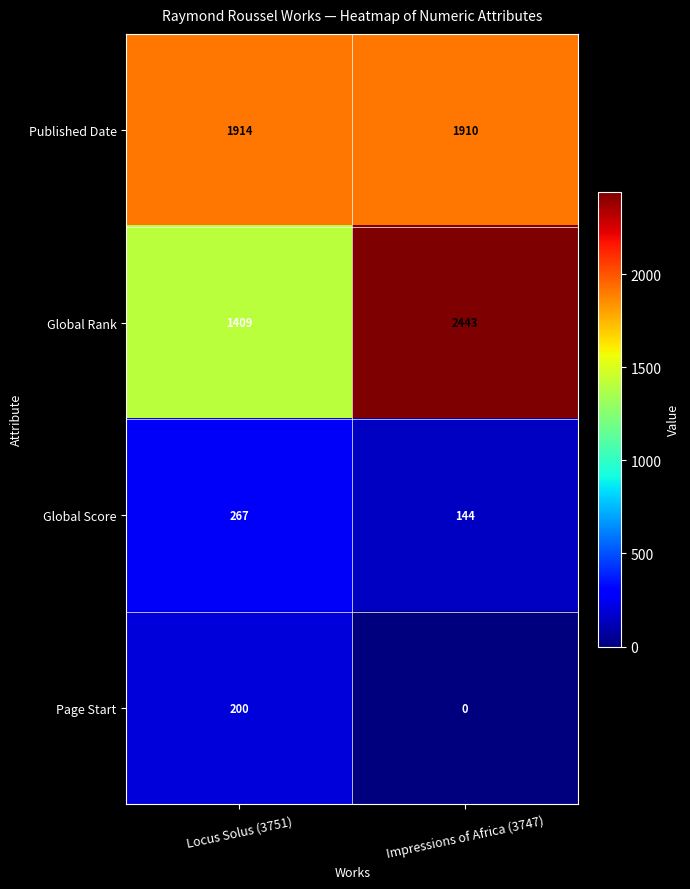

How many series are shown in this chart?

4